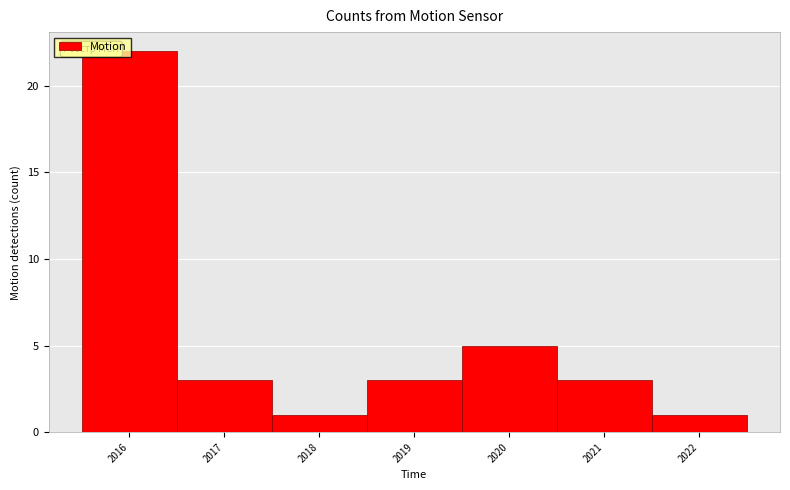

What is the height of the bar covering 2018.5 to 2019.5 on the x-axis? The values are not printed on the chart, so give them approximately, as read against the axis.

3